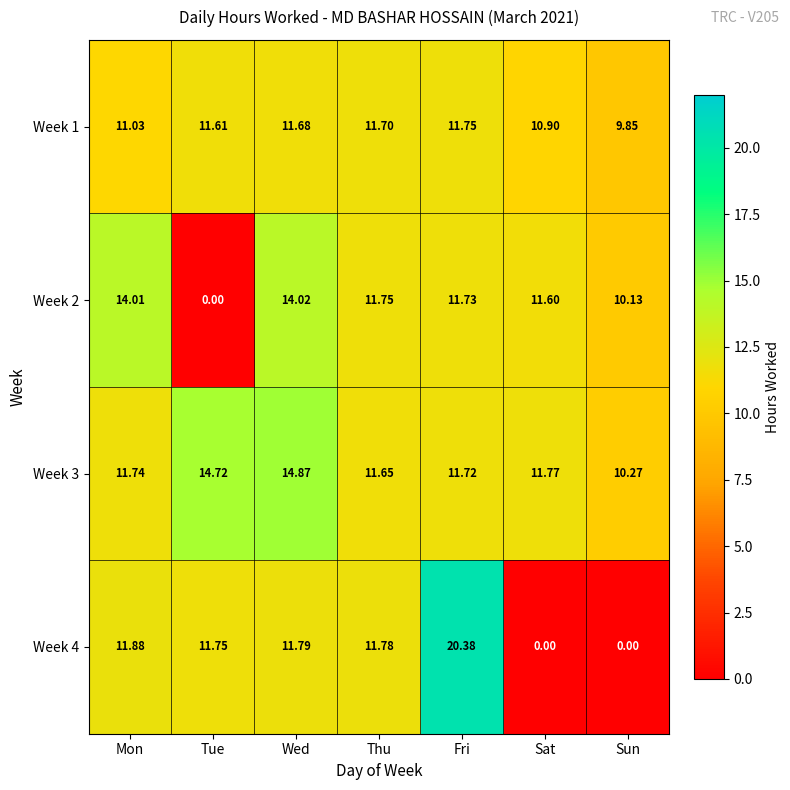

How many series are shown in this chart?

4